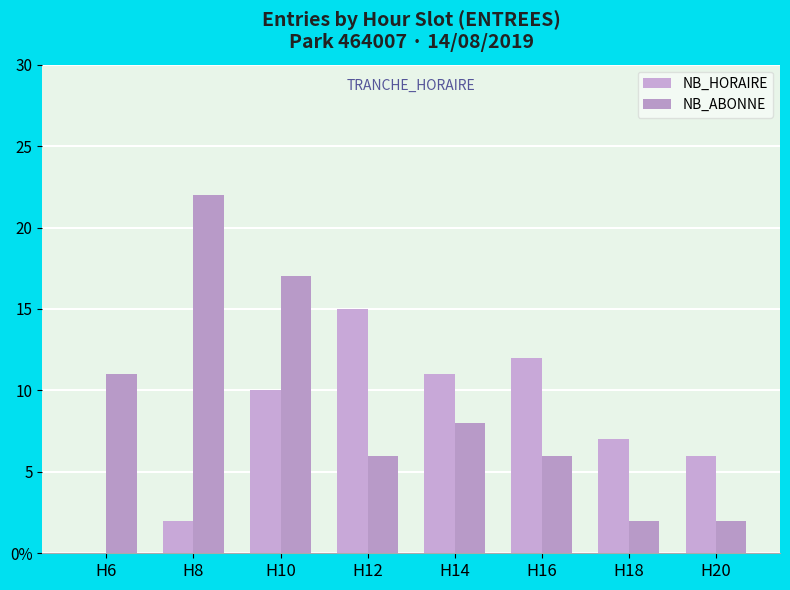

At which category is the sum across all series the highest?

H10